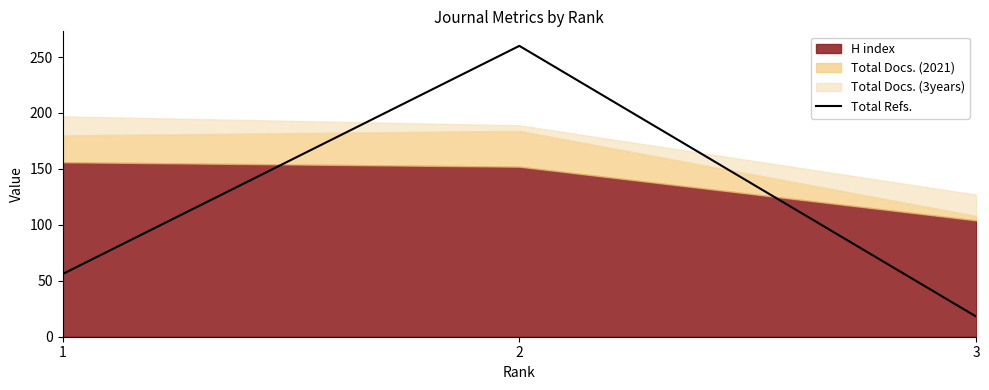

The value of Total Refs. at 3 is 18. True or false?

True